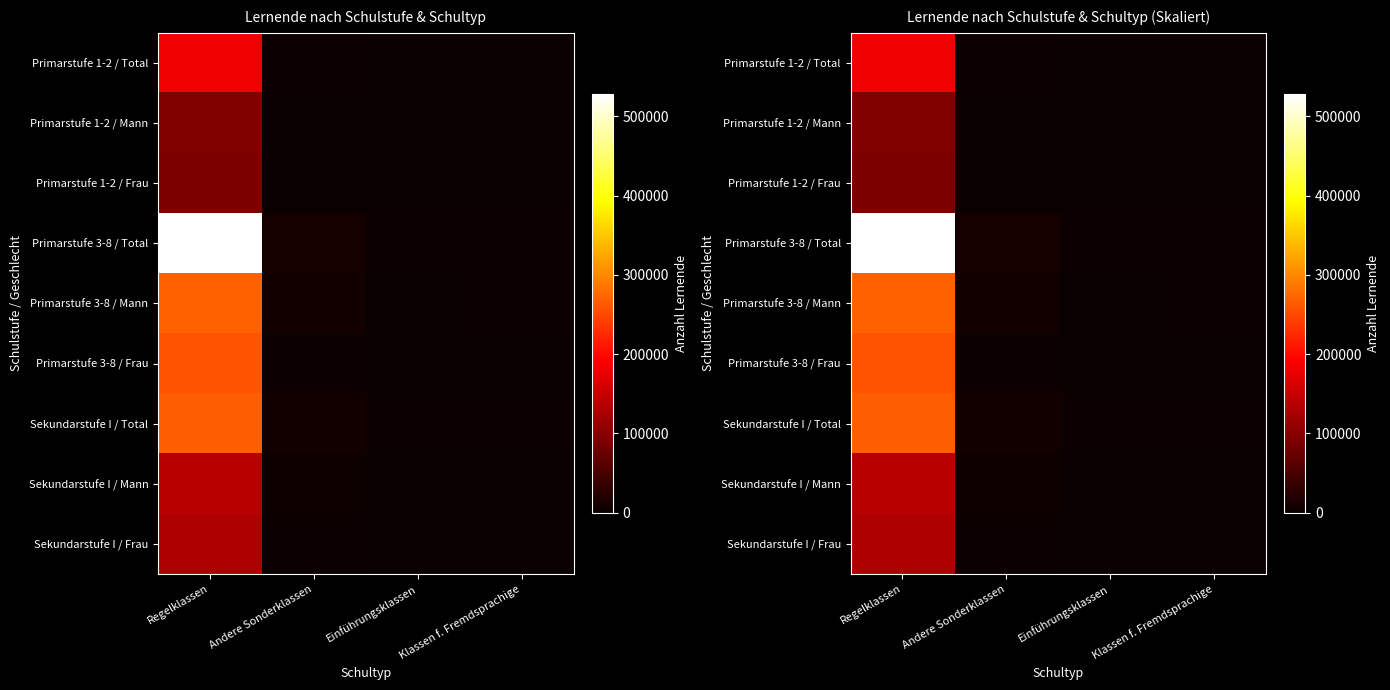

What is the total value across all series at Andere Sonderklassen?

38368